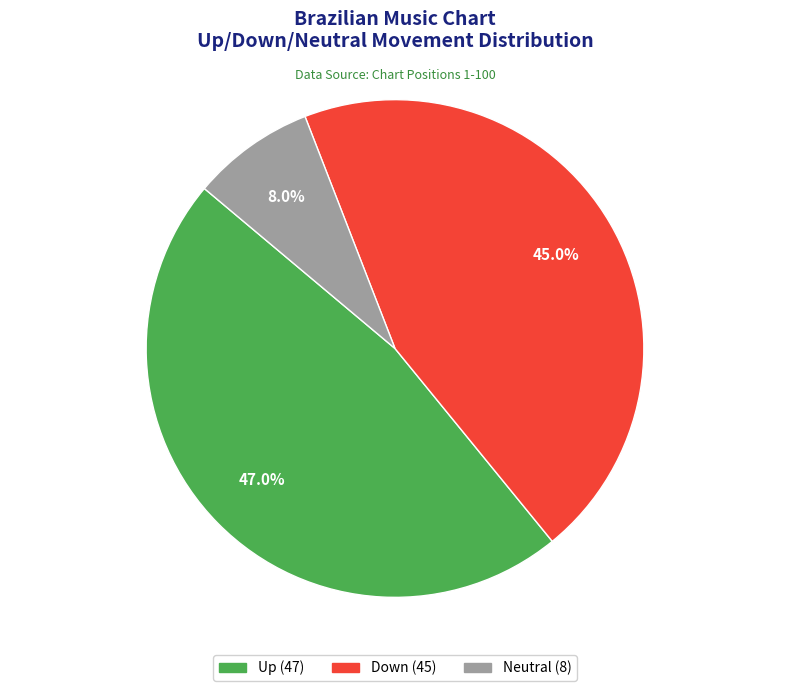

Is there a majority slice in this chart?

No